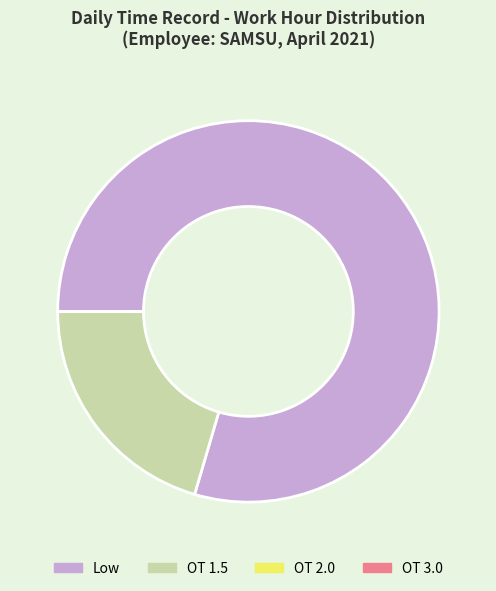

Is the sum of Low and OT 1.5 greater than half?

Yes